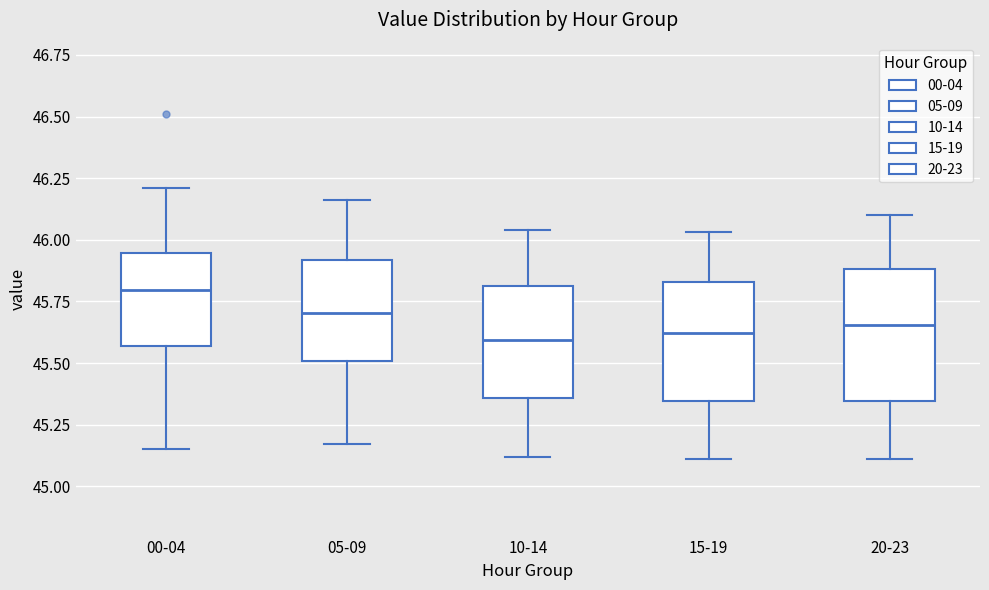

Which box is the tallest, from its lower edge to its upper edge?

20-23